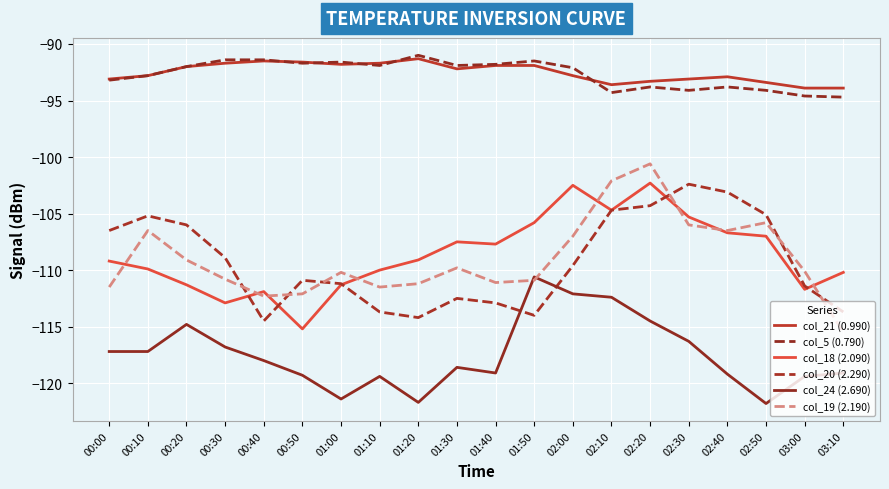

True or false: col_19 (2.190) has more than 1 interior local peaks.

True